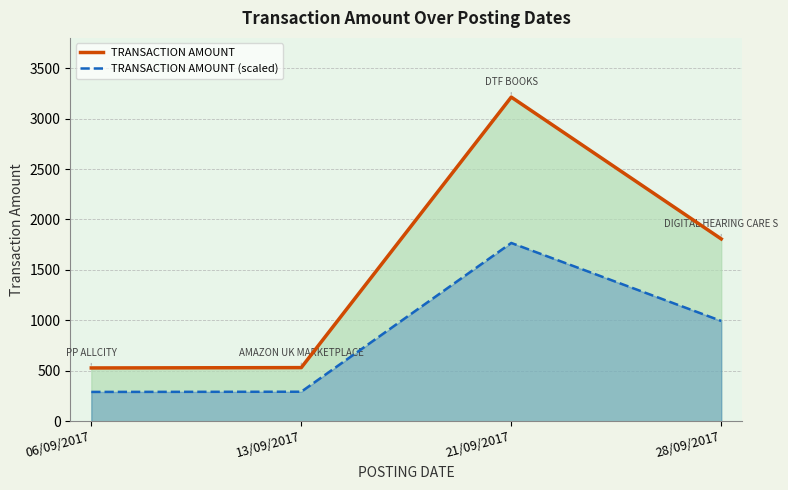

True or false: TRANSACTION AMOUNT and TRANSACTION AMOUNT (scaled) intersect in this chart.

False